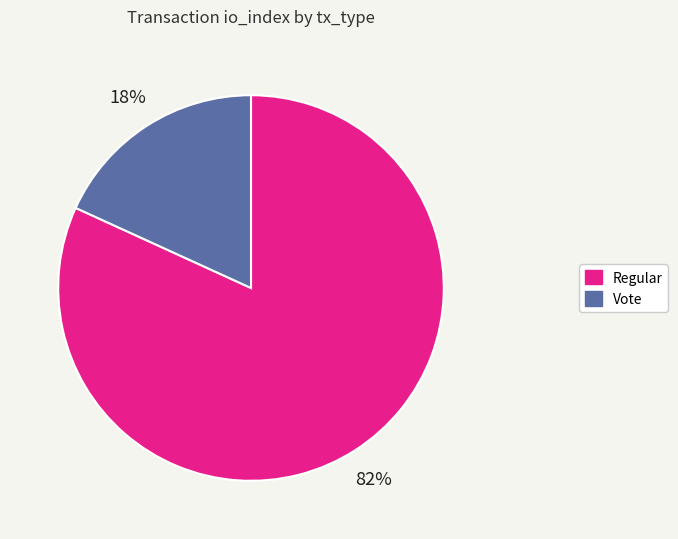

True or false: Vote accounts for 4% of the total.

False